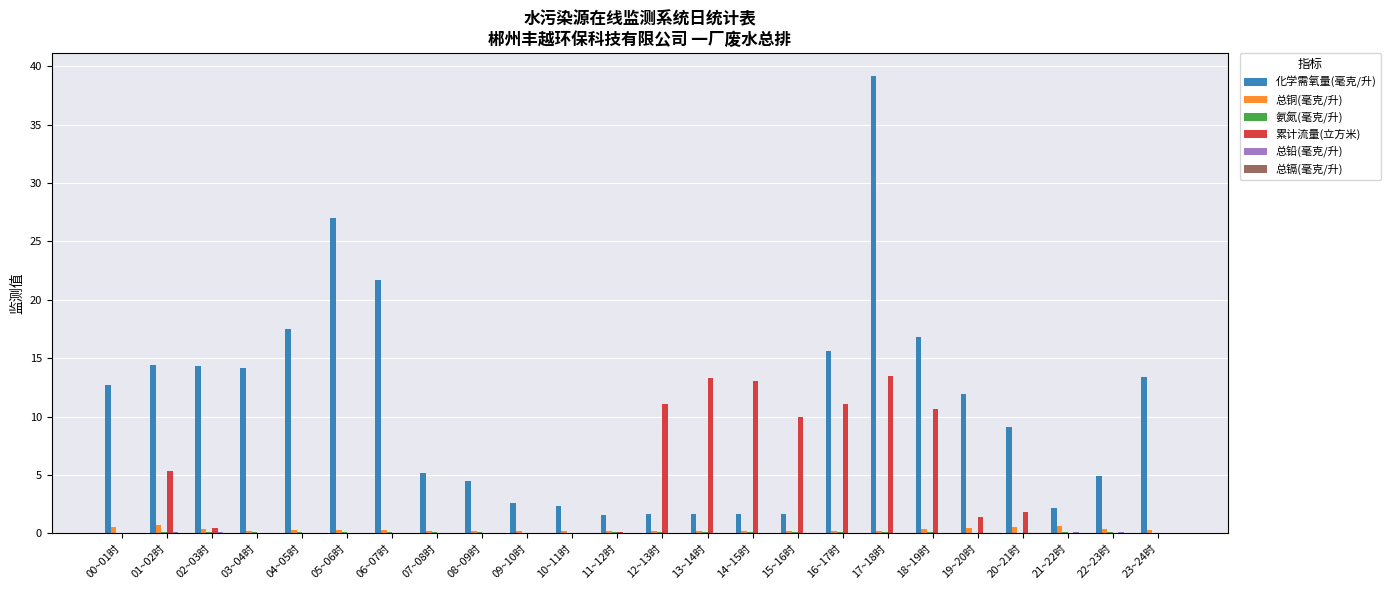

What is the highest value of the 累计流量(立方米) series?

13.5